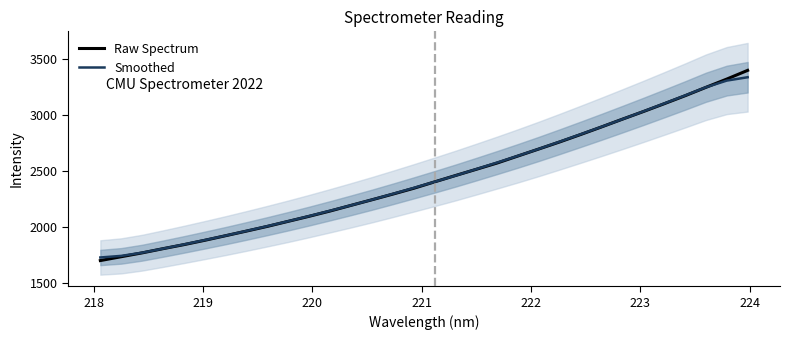

How many data points in Raw Spectrum are above 2403?

16